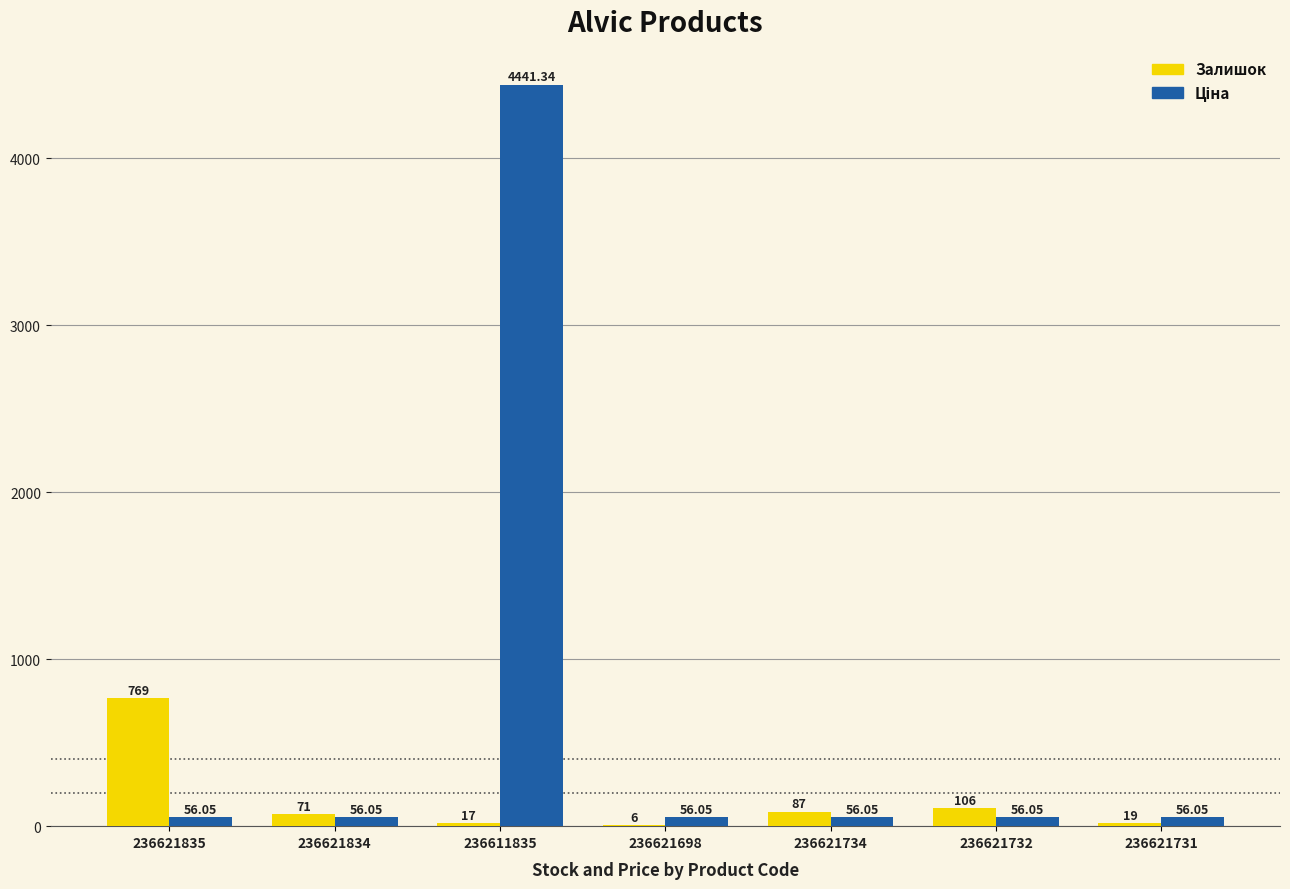

Between 236621834 and 236621698, which series saw the biggest shift?

Залишок